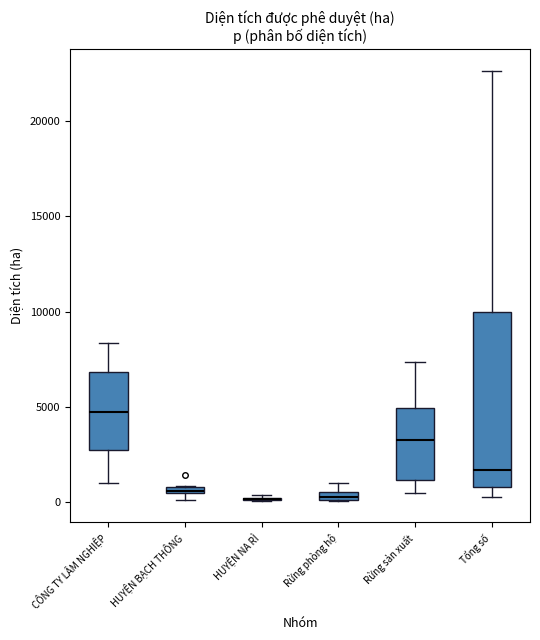

Where does the lower whisker of the box for Tổng số end on the y-axis? The values are not printed on the chart, so give them approximately, as read against the axis.

500